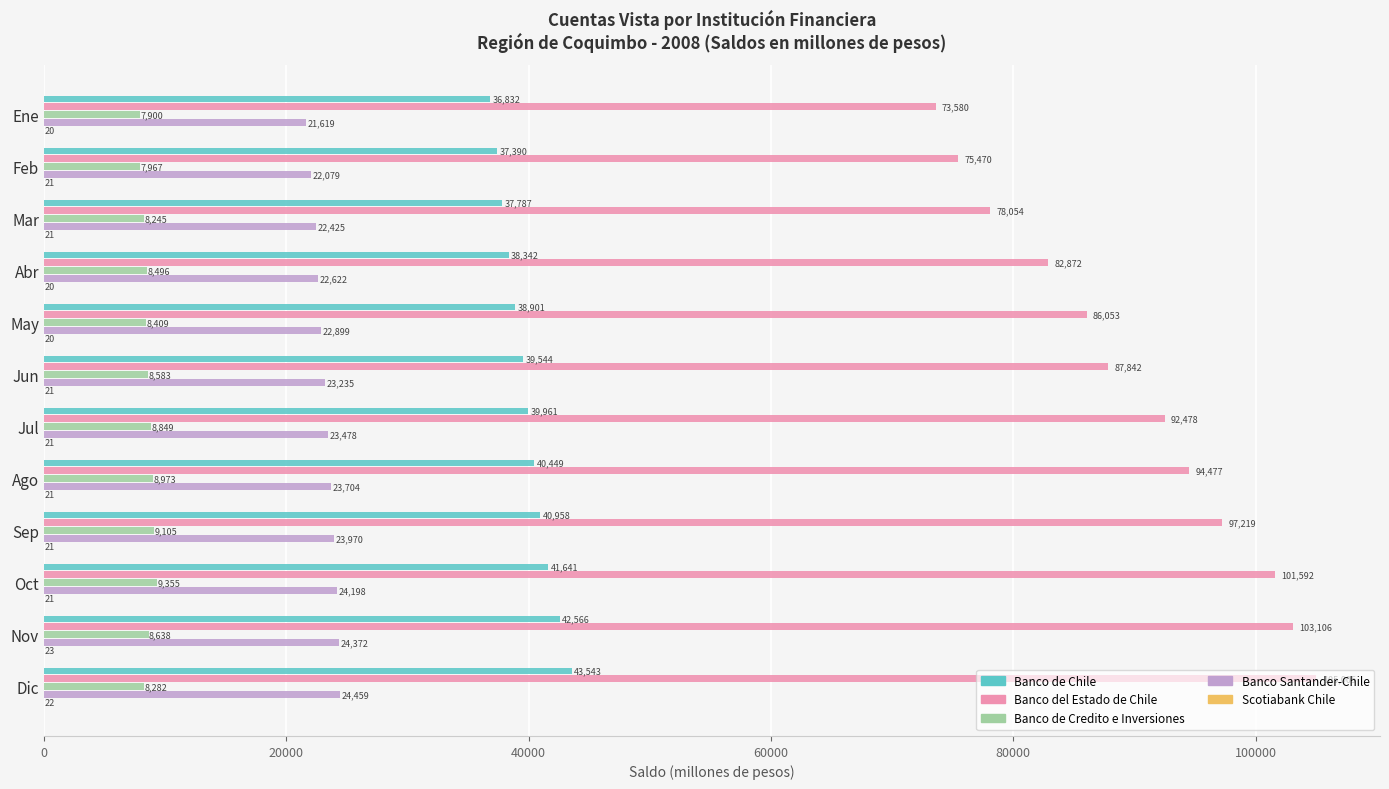

Which series has the largest total across all categories?

Banco del Estado de Chile